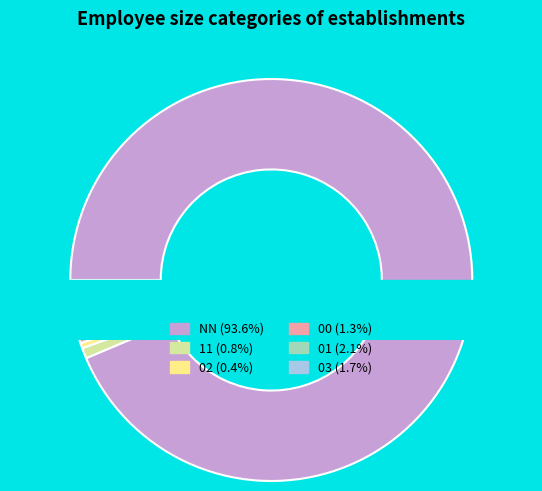

To the nearest percent, what is the difference between the 11 and 01 slice percentages?

1%